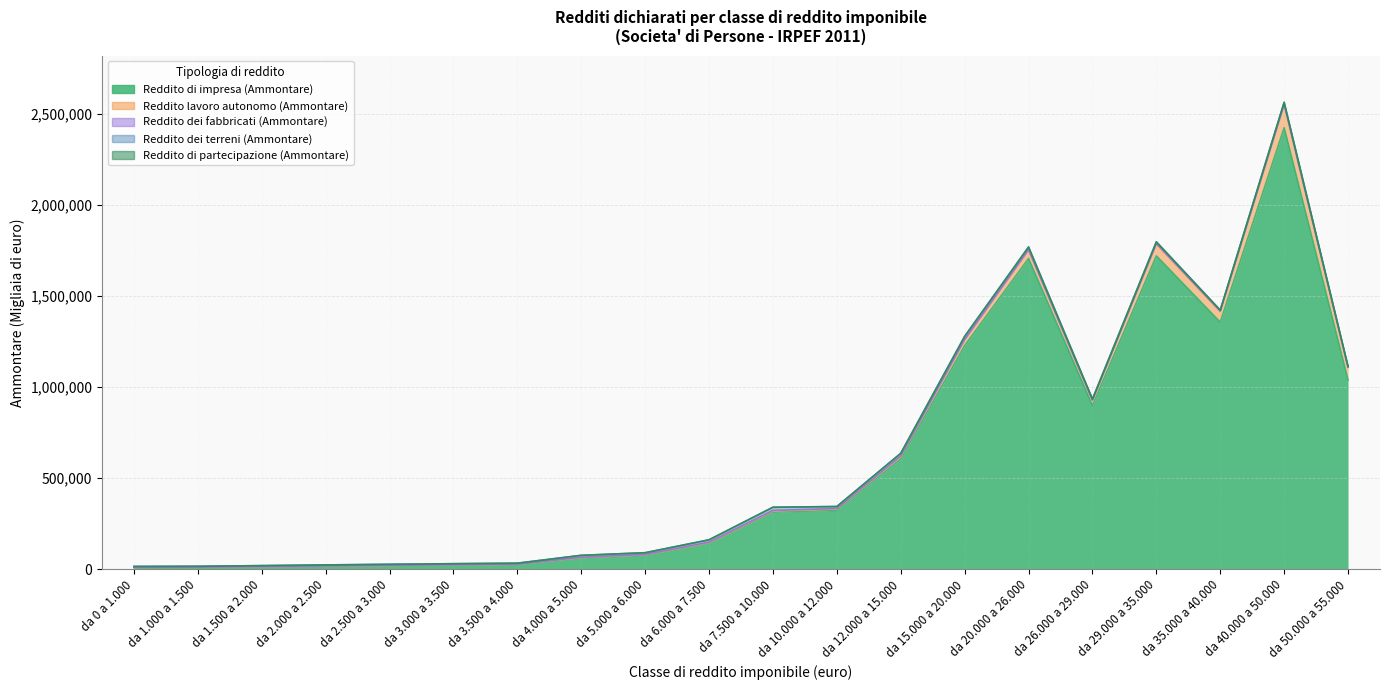

At da 26.000 a 29.000, list the series in order from largest to smallest.

Reddito di impresa (Ammontare), Reddito lavoro autonomo (Ammontare), Reddito dei terreni (Ammontare), Reddito dei fabbricati (Ammontare), Reddito di partecipazione (Ammontare)